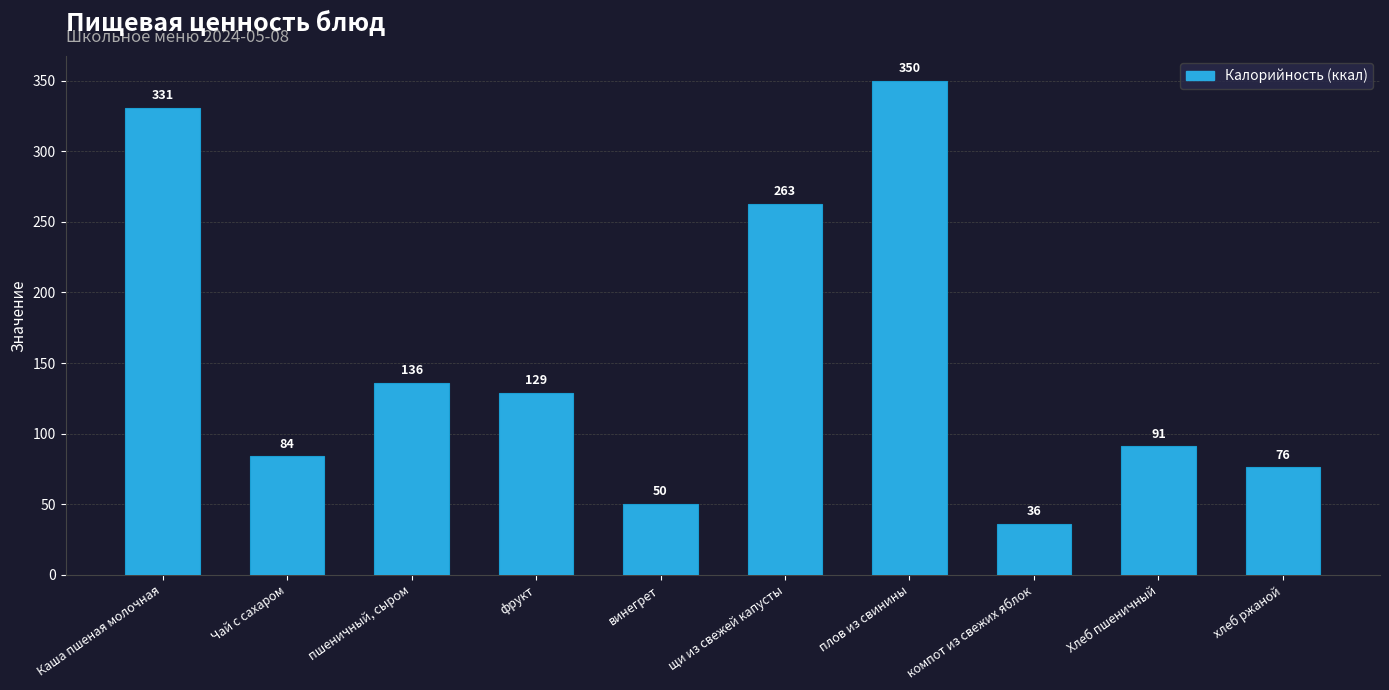

What is the difference between the maximum and second lowest values?

300